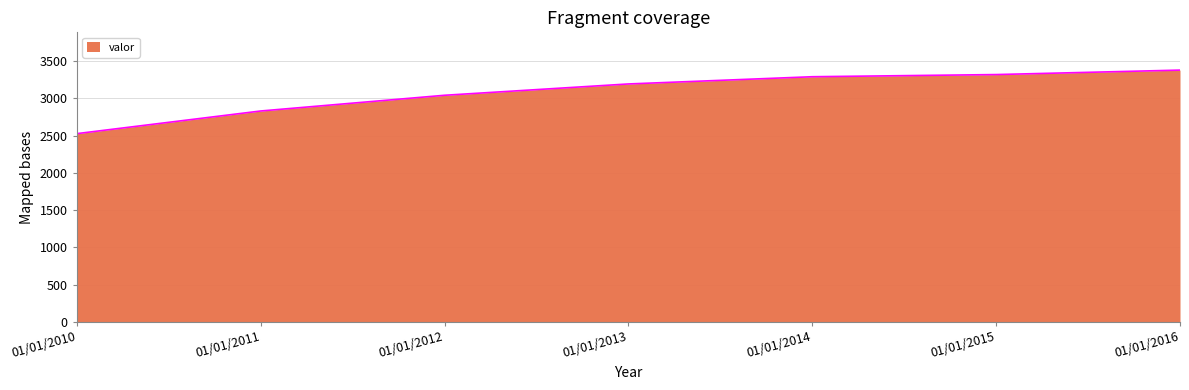

Which category has the lowest value across all series?

01/01/2010